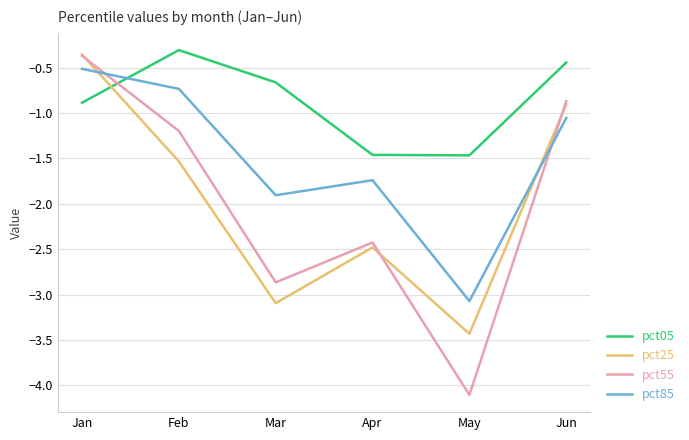

Which series has the largest total across all categories?

pct05